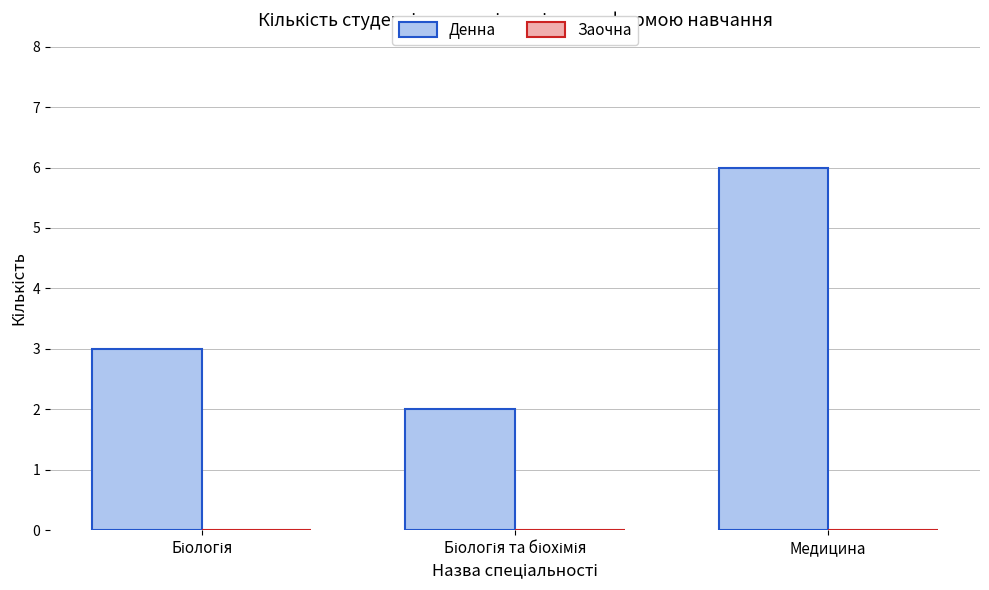

Reading left to right, extract all data points from this chart.

3	2	6